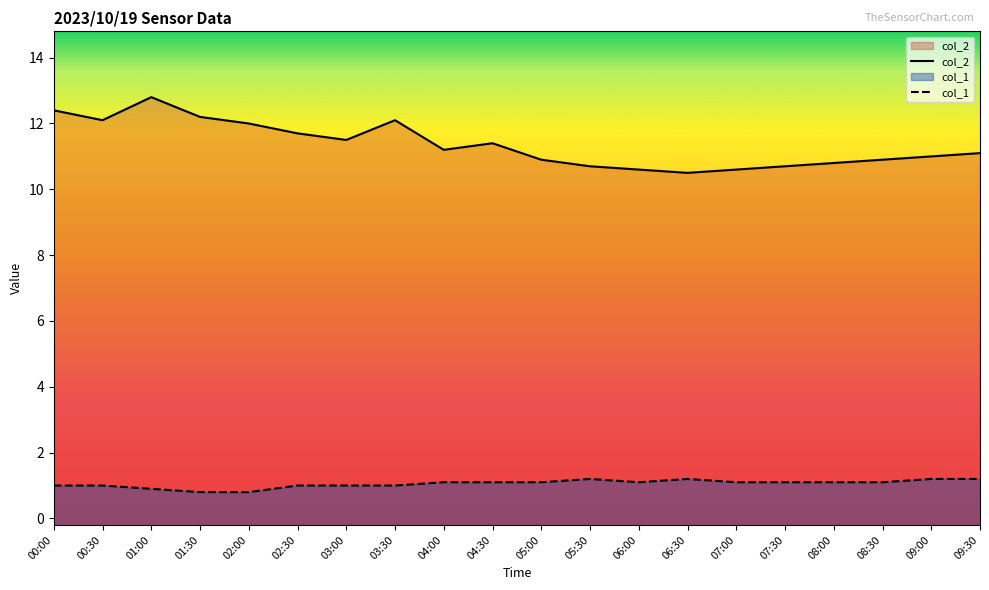

Reading left to right, transcribe all the data shown in this chart.

col_2: 12.4	12.1	12.8	12.2	12.0	11.7	11.5	12.1	11.2	11.4	10.9	10.7	10.6	10.5	10.6	10.7	10.8	10.9	11.0	11.1
col_1: 1.0	1.0	0.9	0.8	0.8	1.0	1.0	1.0	1.1	1.1	1.1	1.2	1.1	1.2	1.1	1.1	1.1	1.1	1.2	1.2